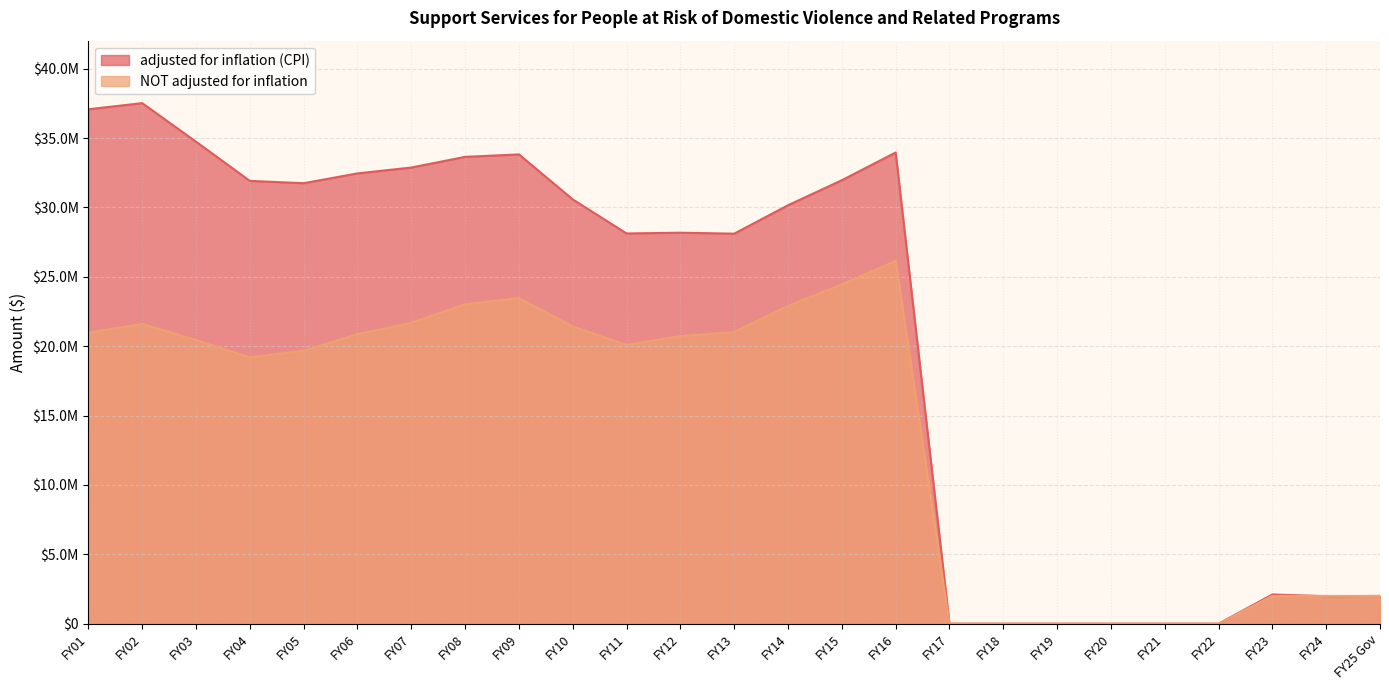

Which series has the largest total across all categories?

adjusted for inflation (CPI)